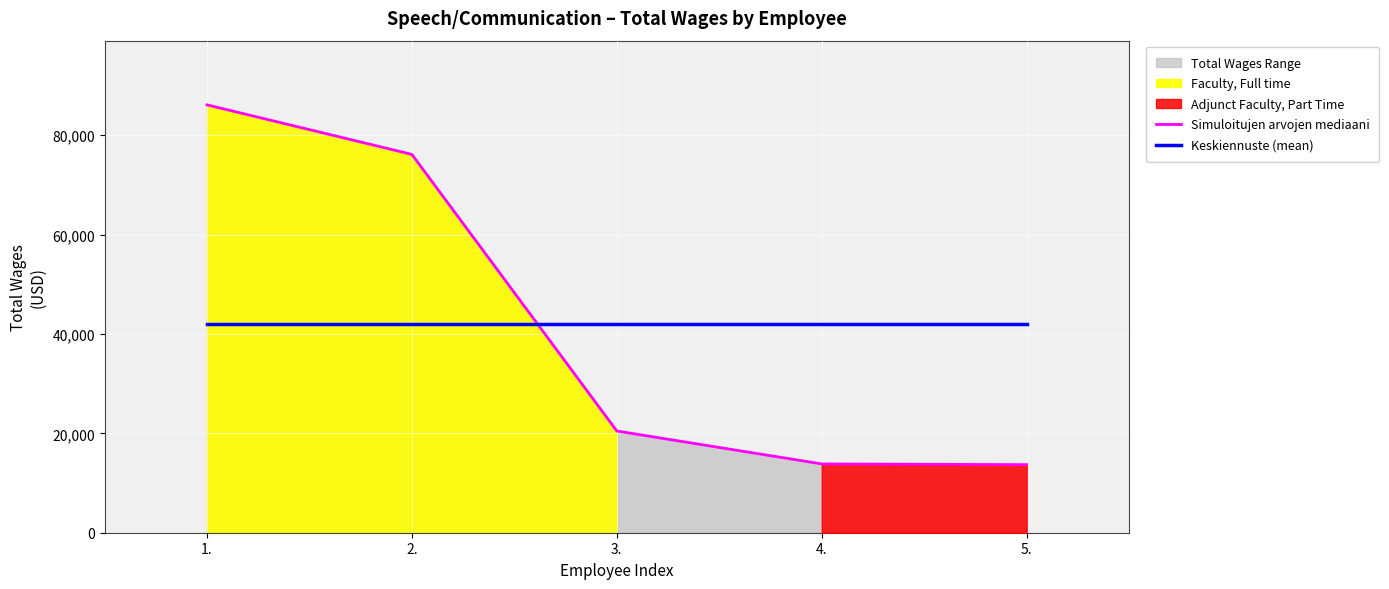

Is it true that Simuloitujen arvojen mediaani equals 13701 at 5.?

True